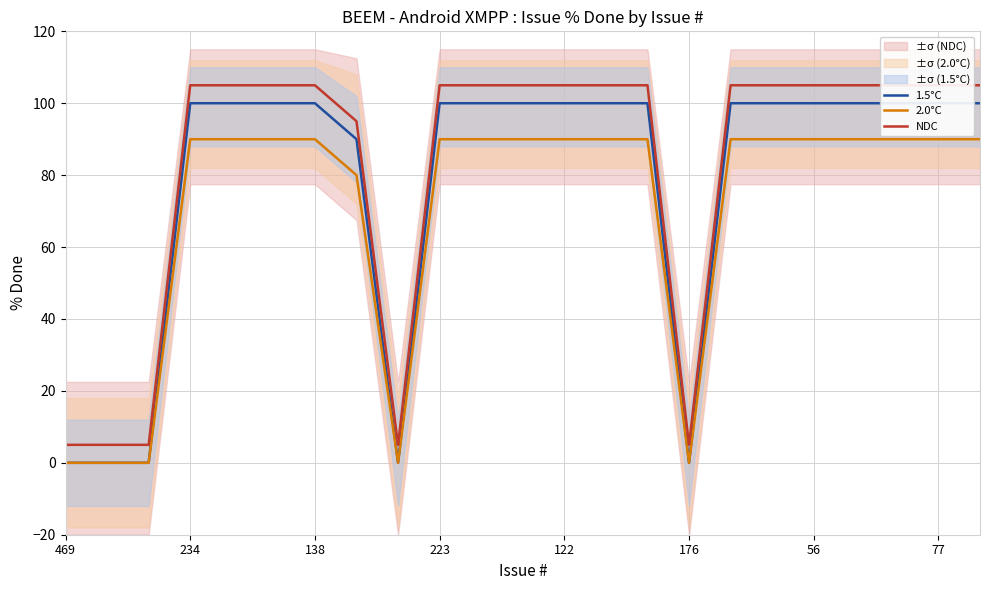

Reading left to right, extract all data points from this chart.

1.5°C: 0	0	0	100	100	100	100	90	0	100	100	100	100	100	100	0	100	100	100	100	100	100	100
2.0°C: 0	0	0	90	90	90	90	80	0	90	90	90	90	90	90	0	90	90	90	90	90	90	90
NDC: 5	5	5	105	105	105	105	95	5	105	105	105	105	105	105	5	105	105	105	105	105	105	105